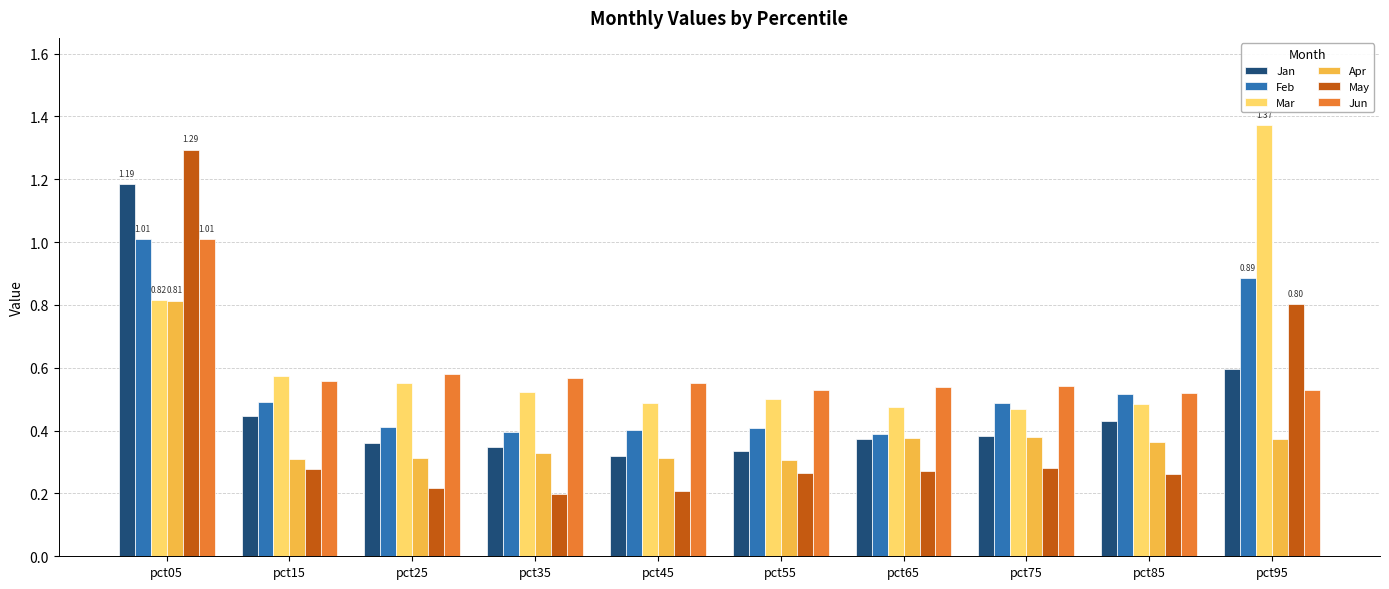

What is the difference between the Mar values at pct95 and pct85?

0.9